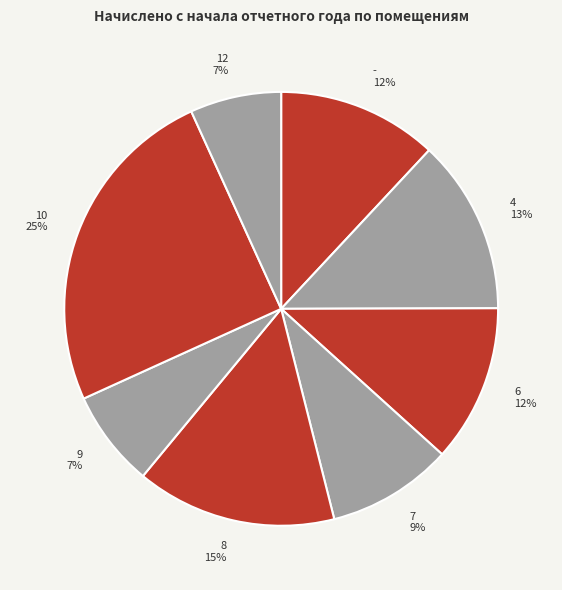

Does - represent more than half of the total?

No